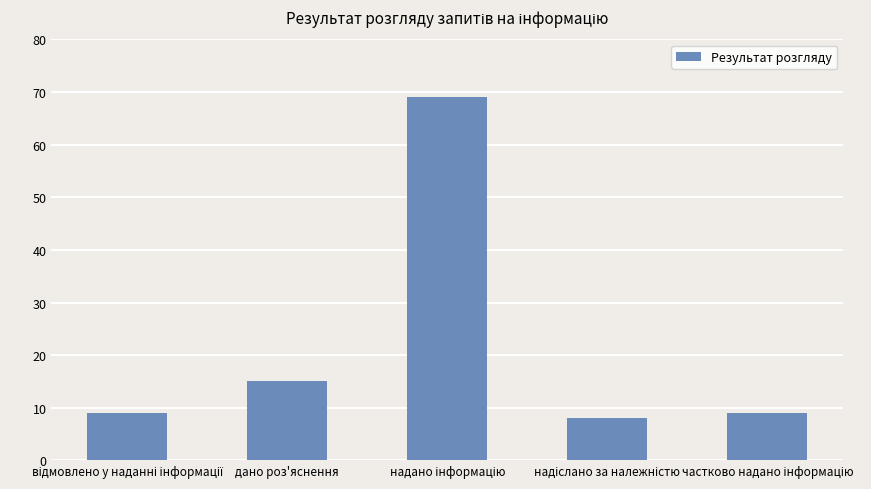

What is the maximum value shown in the chart?

69